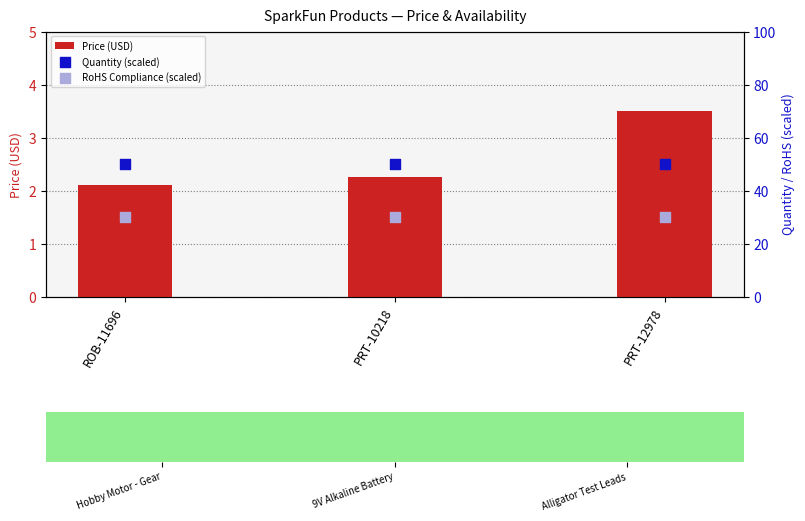

Which series contains the highest Y value?

Quantity (scaled)